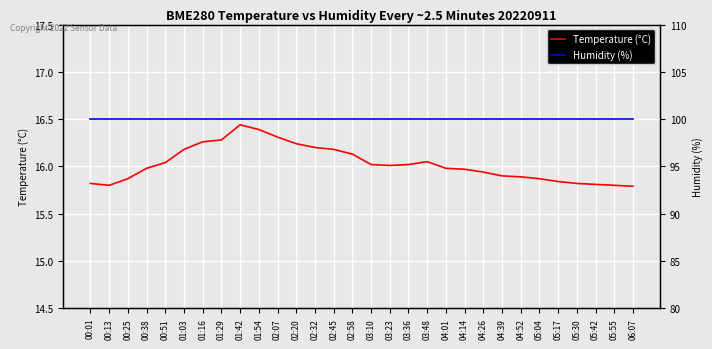

What position from the right is 04:14?

10